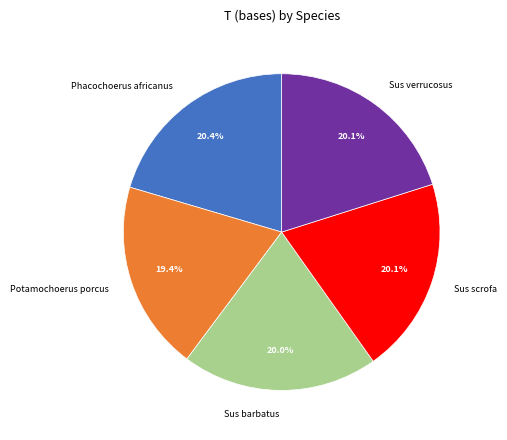

The Sus barbatus slice represents 20% of the pie. True or false?

True